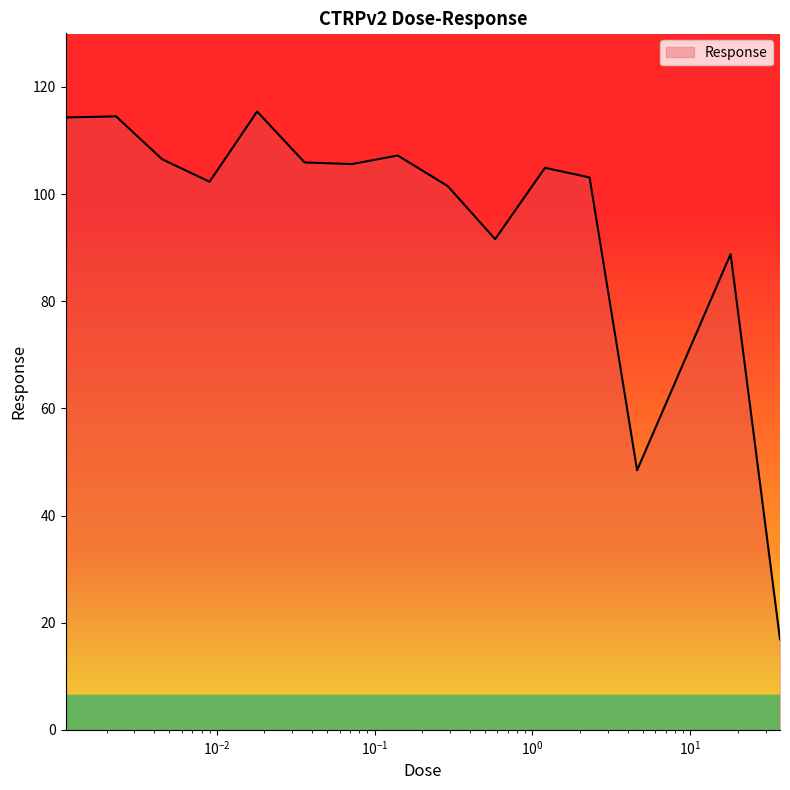

What is the minimum value shown in the chart?

16.9